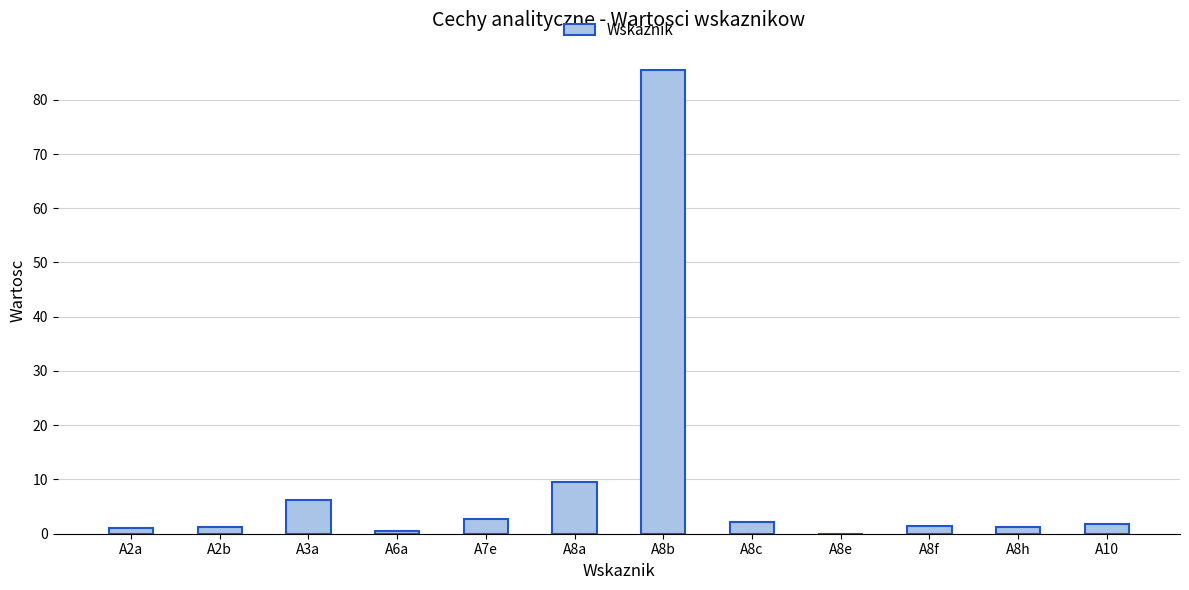

What is the sum of all values?

113.4